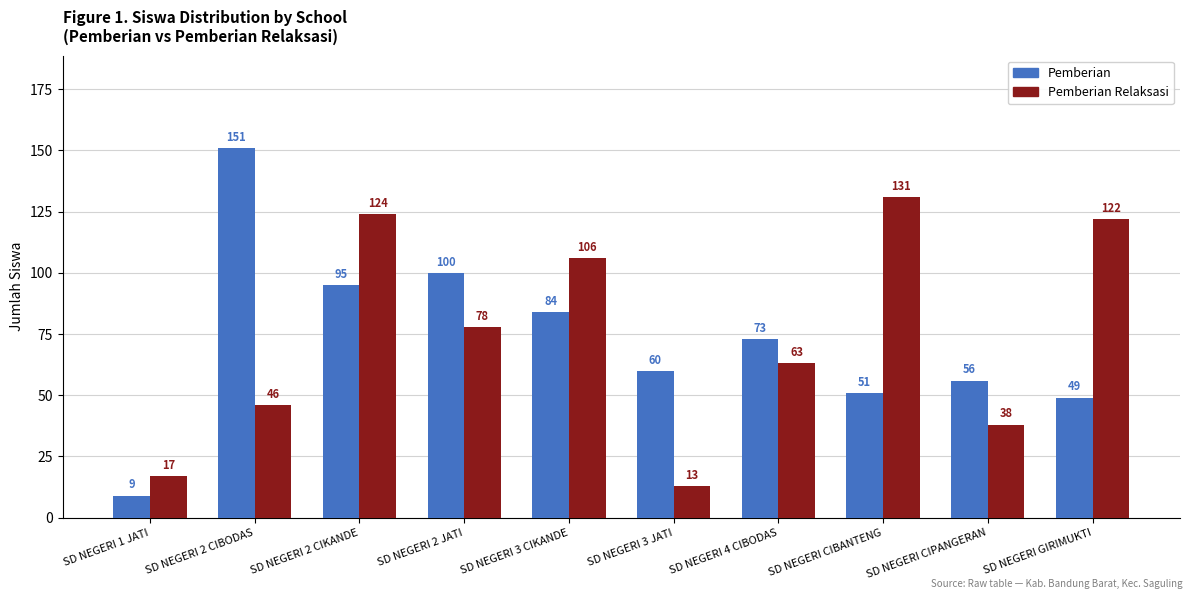

Reading right to left, list all the values displayed in this chart.

Pemberian: 49	56	51	73	60	84	100	95	151	9
Pemberian Relaksasi: 122	38	131	63	13	106	78	124	46	17